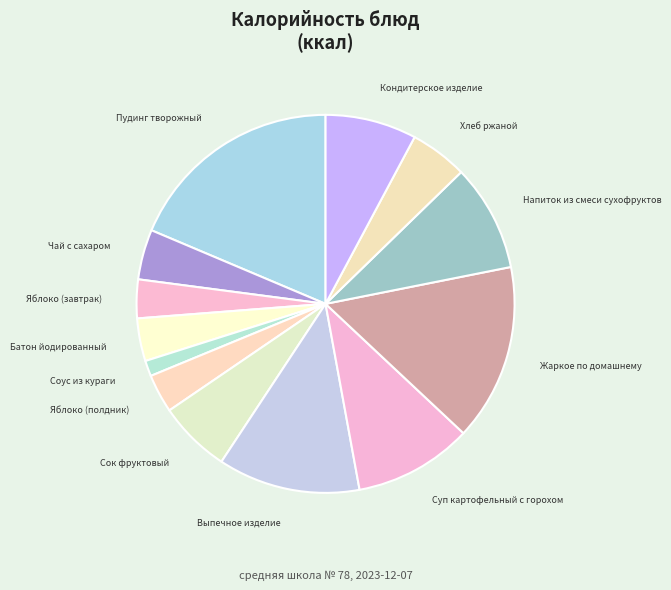

Does any single category account for the majority?

No